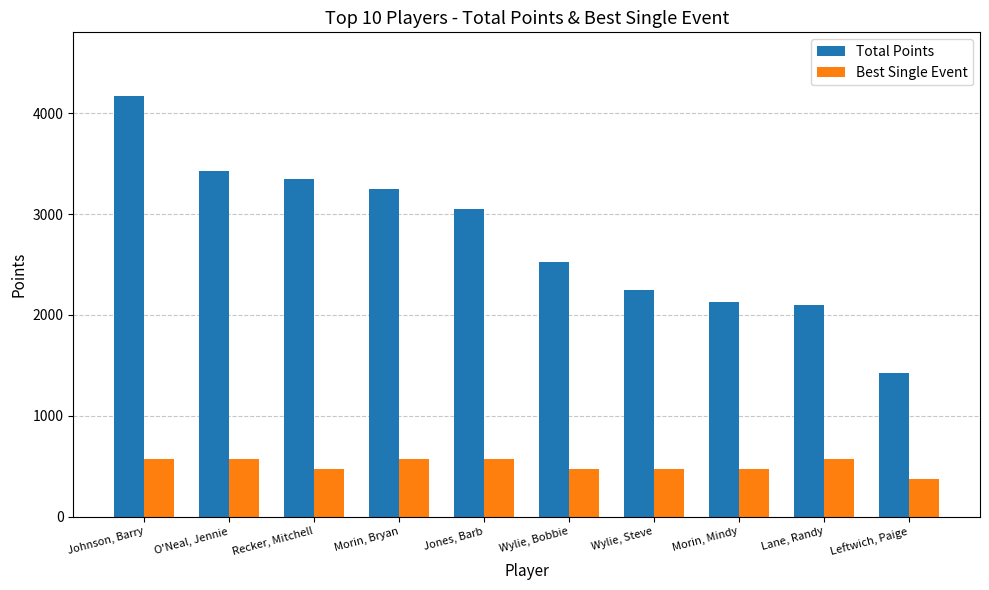

What is the sum of the Best Single Event values at Wylie, Bobbie and Leftwich, Paige?

850